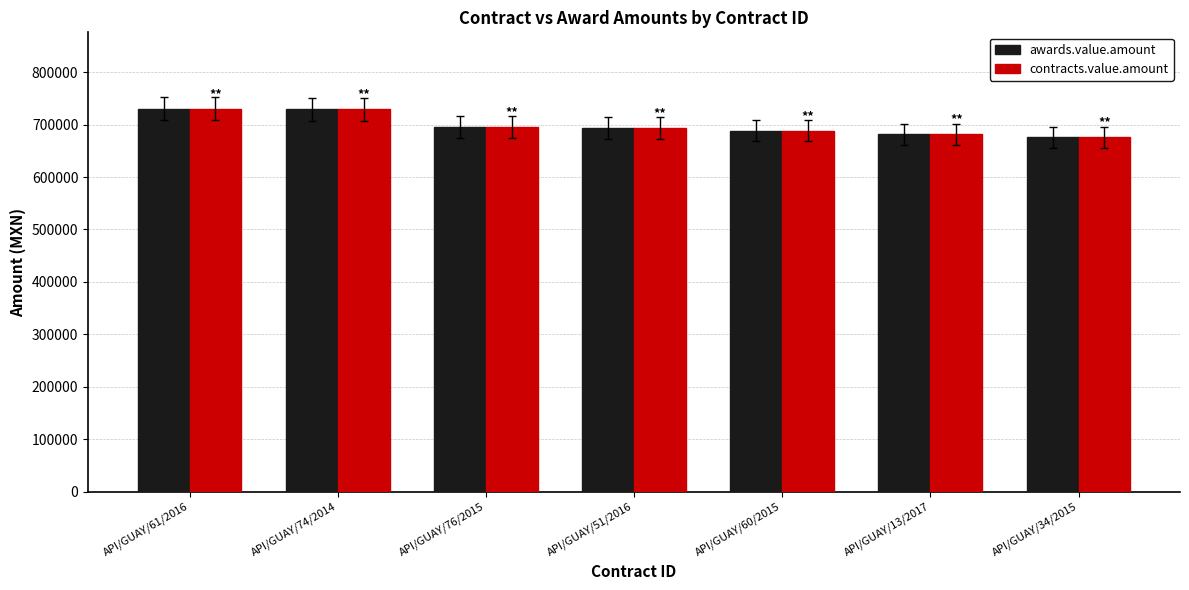

The value of contracts.value.amount at API/GUAY/60/2015 is 688485.5. True or false?

True